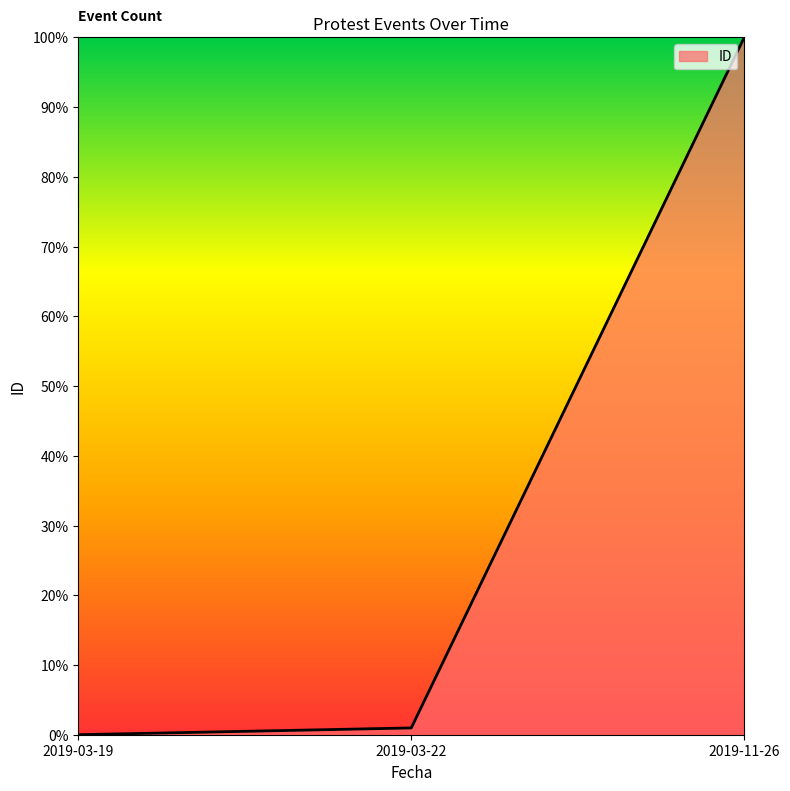

List the labels in order of value, largest first.

2019-11-26, 2019-03-22, 2019-03-19